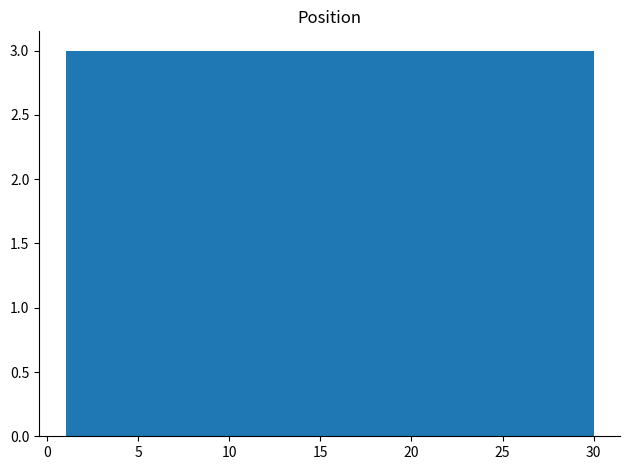

How tall is the bar that spans 27.1 to 30.0 on the x-axis? Neither the bar edges nor the heights are printed on the chart, so give them approximately, as read against the axes.

3